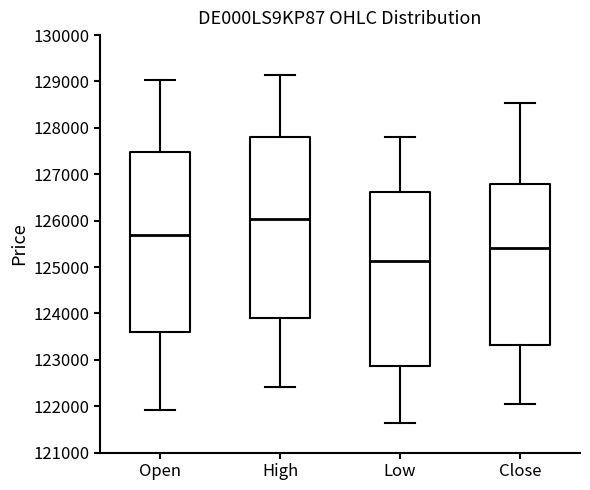

Reading left to right, read every box against the y-axis: the position of its median line, the range the box covers, and the ends of its whiskers. The values are not printed on the chart, so give them approximately, as read against the axis.

Open: median 125700, box 123600 to 127500, whiskers 121900 to 129000
High: median 126000, box 123900 to 127800, whiskers 122400 to 129100
Low: median 125100, box 122900 to 126600, whiskers 121600 to 127800
Close: median 125400, box 123300 to 126800, whiskers 122100 to 128500